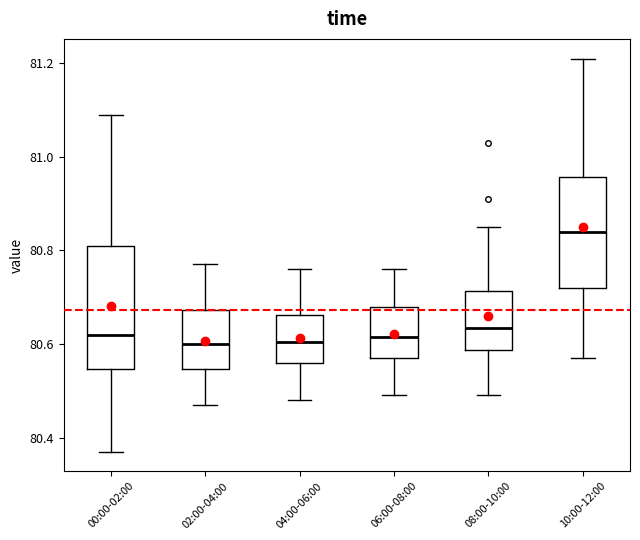

Reading left to right, read every box against the y-axis: the position of its median line, the range the box covers, and the ends of its whiskers. The values are not printed on the chart, so give them approximately, as read against the axis.

00:00-02:00: median 80.62, box 80.54 to 80.82, whiskers 80.38 to 81.10
02:00-04:00: median 80.60, box 80.54 to 80.68, whiskers 80.48 to 80.78
04:00-06:00: median 80.60, box 80.56 to 80.66, whiskers 80.48 to 80.76
06:00-08:00: median 80.62, box 80.58 to 80.68, whiskers 80.50 to 80.76
08:00-10:00: median 80.64, box 80.58 to 80.72, whiskers 80.50 to 80.86
10:00-12:00: median 80.84, box 80.72 to 80.96, whiskers 80.58 to 81.22